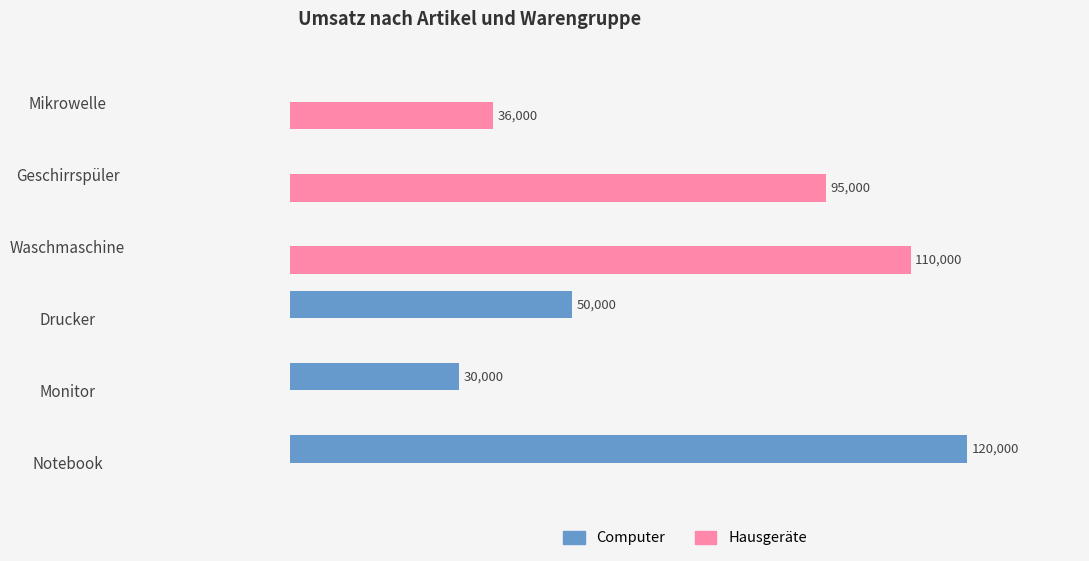

Which category has the highest value in the Computer series?

Notebook